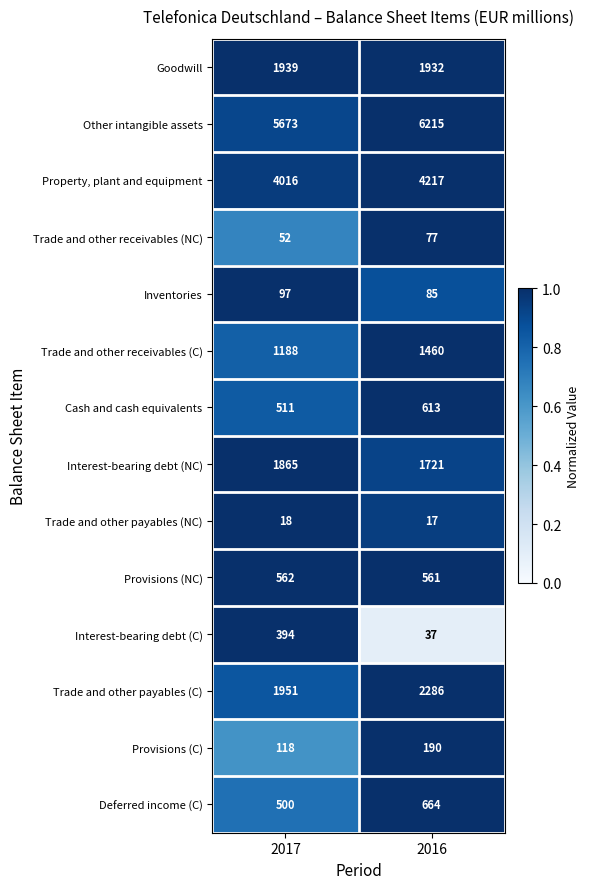

What is the sum of all Trade and other payables (C) values?

4237